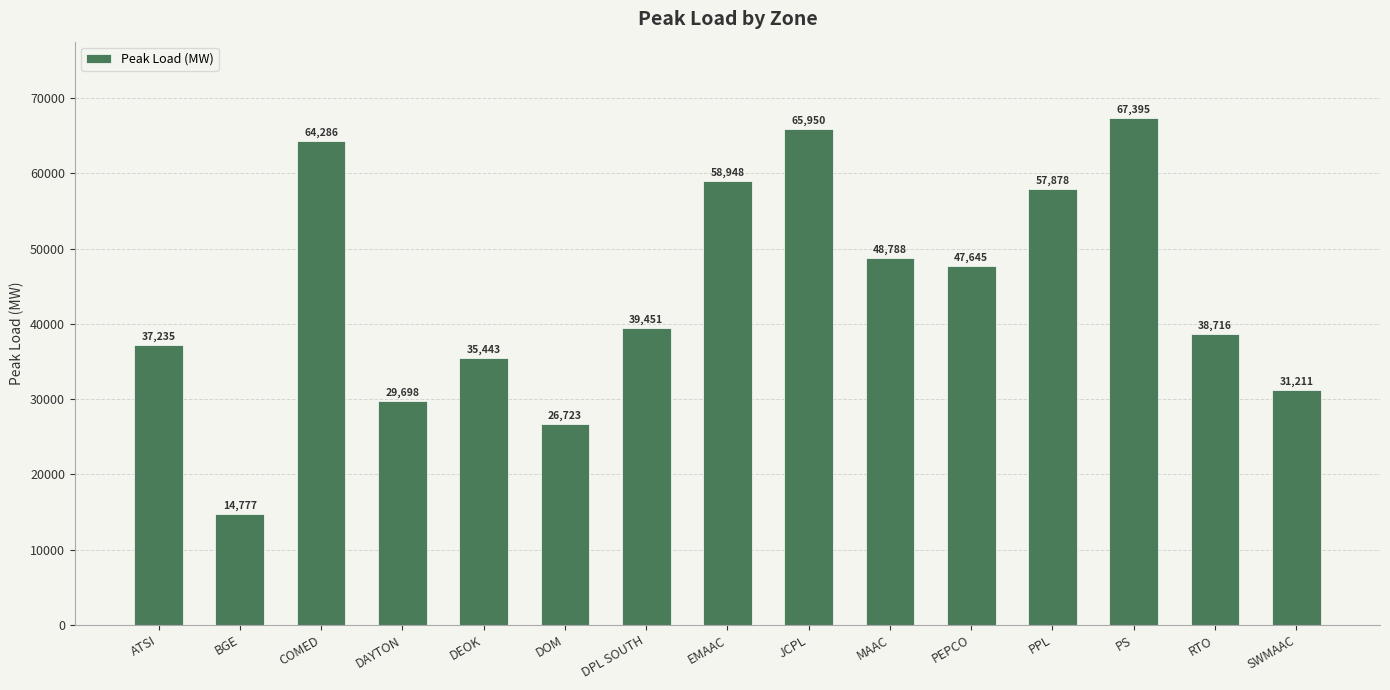

List the labels in order of value, smallest first.

BGE, DOM, DAYTON, SWMAAC, DEOK, ATSI, RTO, DPL SOUTH, PEPCO, MAAC, PPL, EMAAC, COMED, JCPL, PS